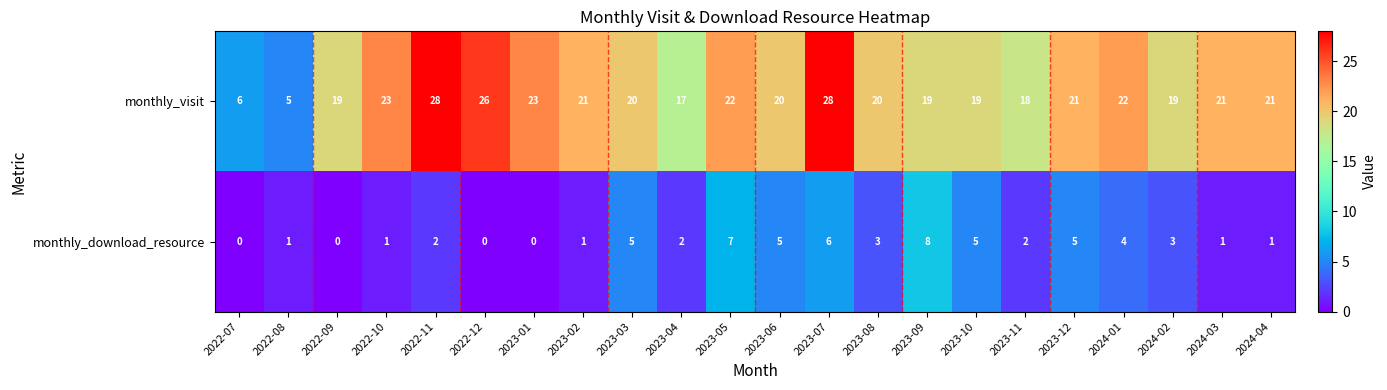

What is the total value across all series at 2022-07?

6